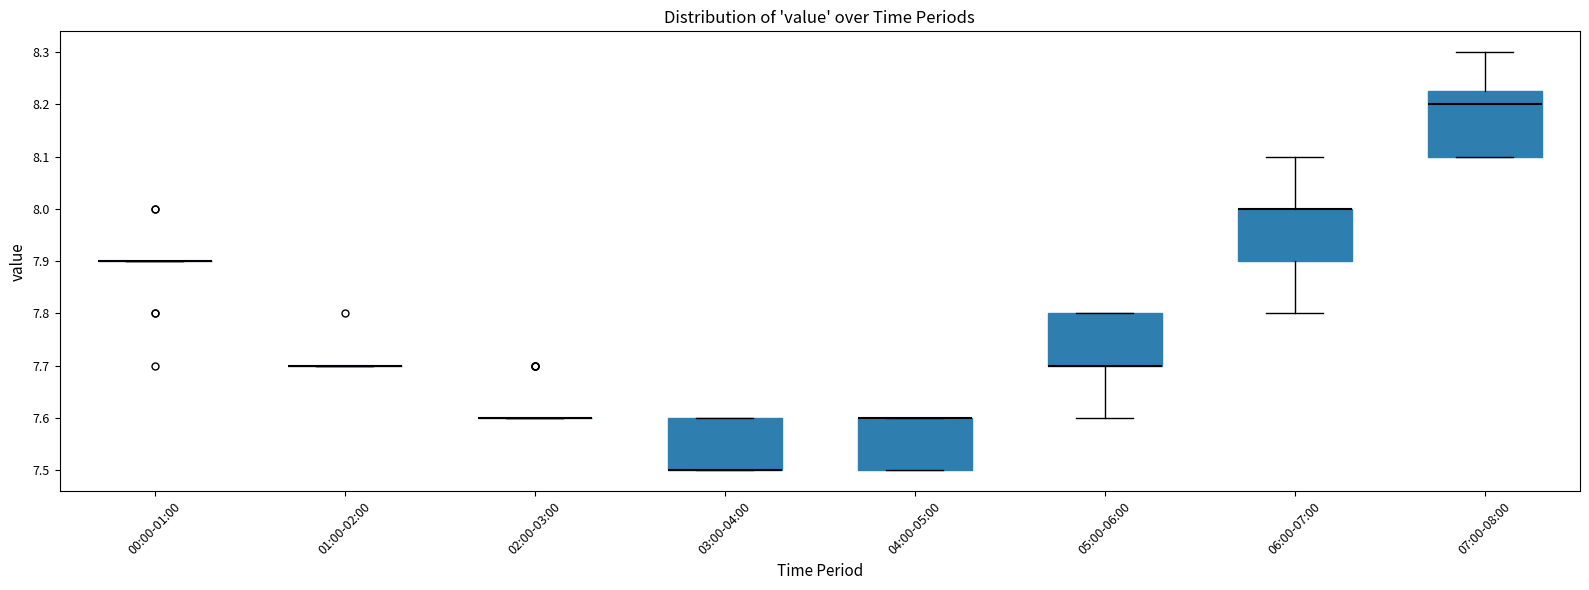

Reading left to right, transcribe this box plot: for each box, give where its median line is, the range the box spans, and where its two whiskers end, as read against the y-axis. The values are not printed on the chart, so give them approximately, as read against the axis.

00:00-01:00: box collapsed to a line at 7.90, whiskers 7.90 to 7.90
01:00-02:00: box collapsed to a line at 7.70, whiskers 7.70 to 7.70
02:00-03:00: box collapsed to a line at 7.60, whiskers 7.60 to 7.60
03:00-04:00: median 7.50 (drawn on the box's lower edge), box 7.50 to 7.60, whiskers 7.50 to 7.60
04:00-05:00: median 7.60 (drawn on the box's upper edge), box 7.50 to 7.60, whiskers 7.50 to 7.60
05:00-06:00: median 7.70 (drawn on the box's lower edge), box 7.70 to 7.80, whiskers 7.60 to 7.80
06:00-07:00: median 8.00 (drawn on the box's upper edge), box 7.90 to 8.00, whiskers 7.80 to 8.10
07:00-08:00: median 8.20, box 8.10 to 8.23, whiskers 8.10 to 8.30